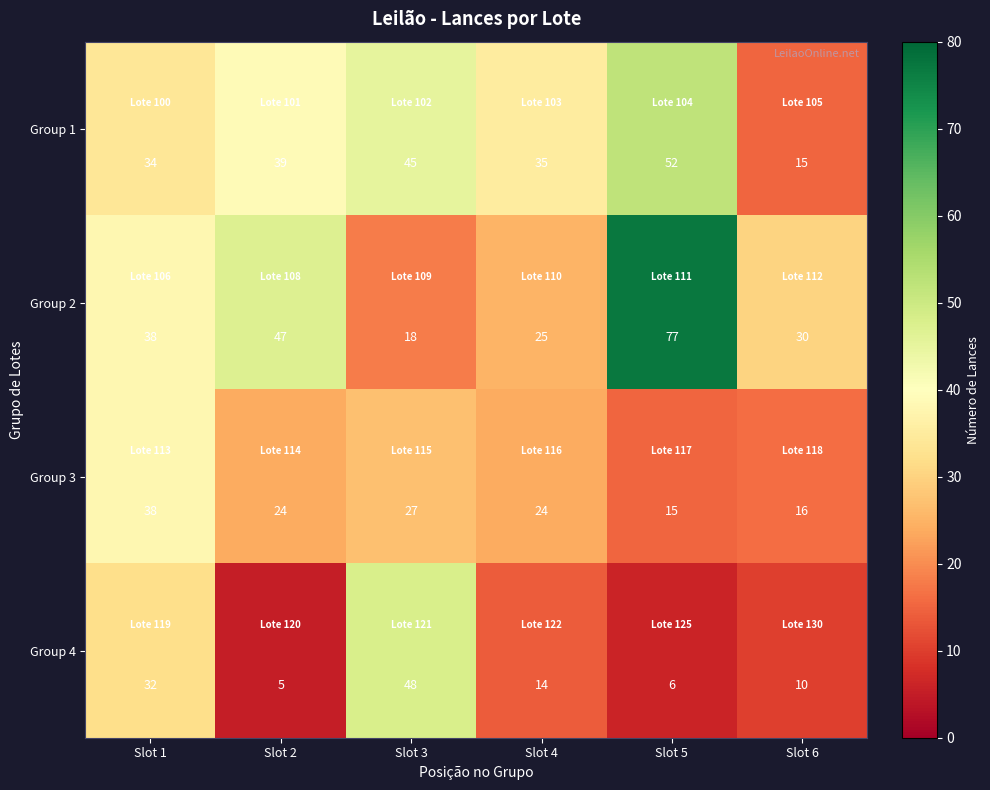

Reading right to left, extract all data points from this chart.

Group 1: 15	52	35	45	39	34
Group 2: 30	77	25	18	47	38
Group 3: 16	15	24	27	24	38
Group 4: 10	6	14	48	5	32